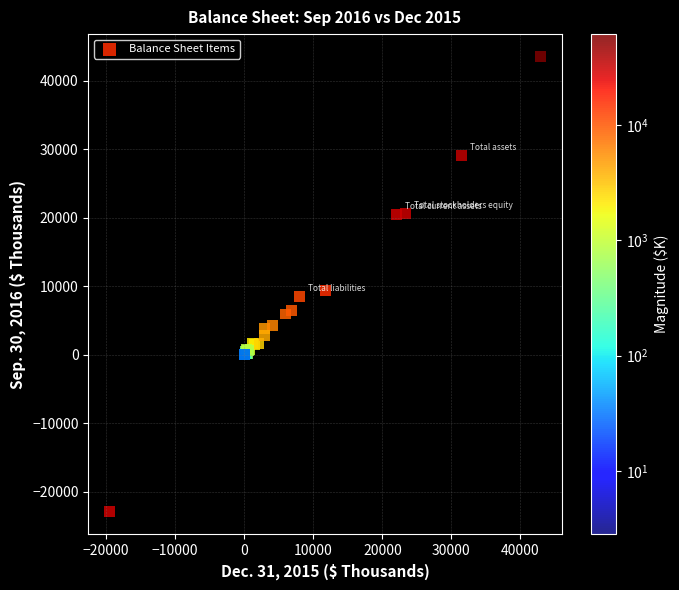

What Y value in the scatter plot is closest to 10300?

9329